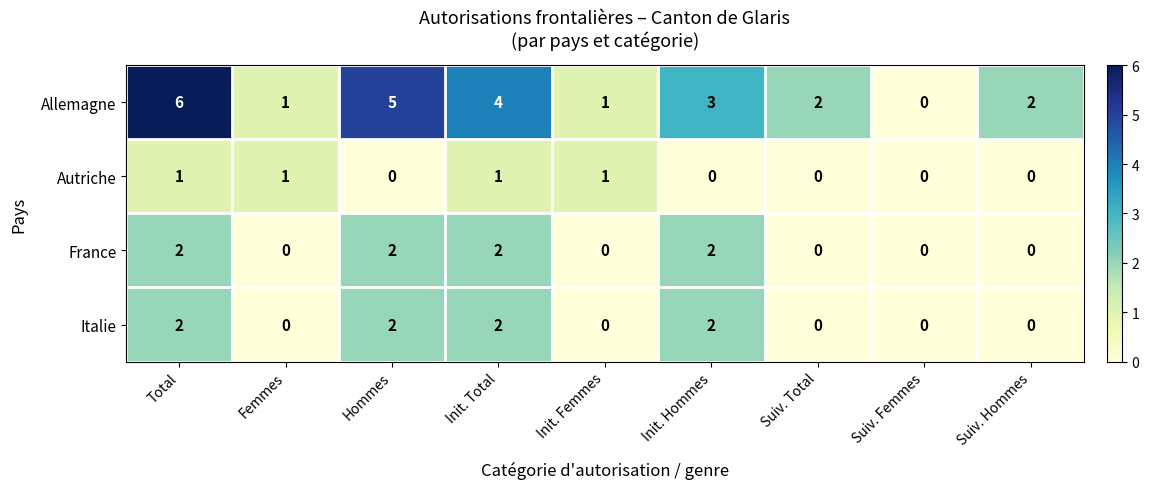

How many France values are between 0 and 2?

9